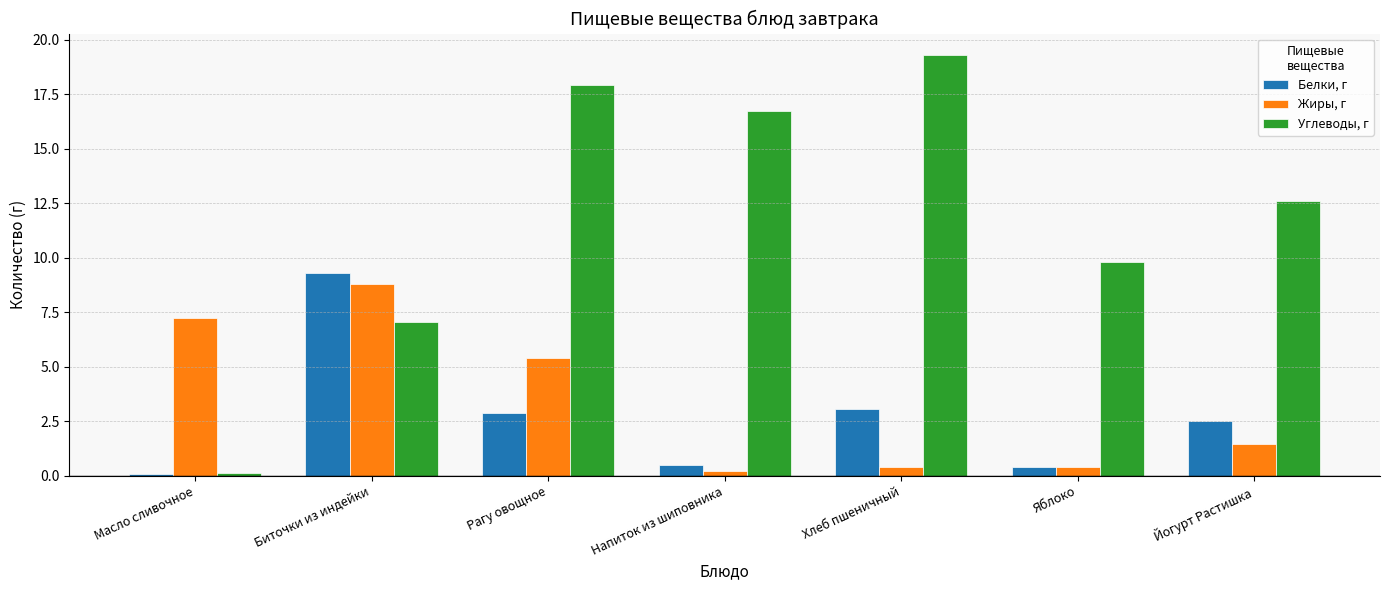

At which category does the chart reach its peak across all series?

Хлеб пшеничный